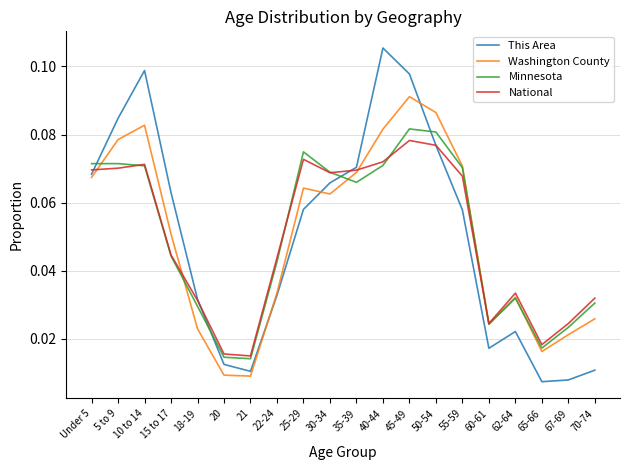

In National, how many points are higher than both neighbors (excluding endpoints)?

4